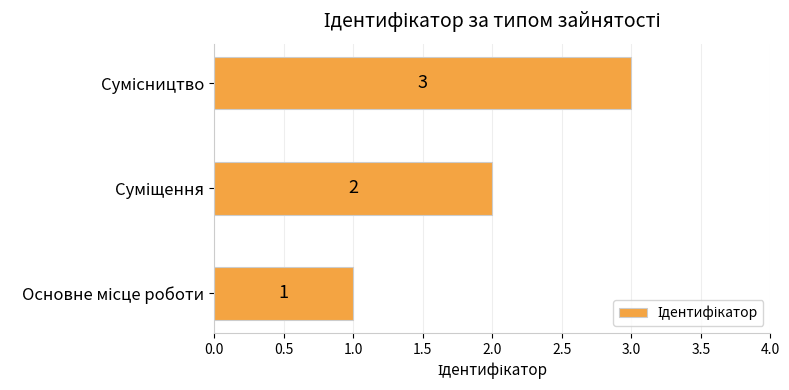

What is the sum of all values?

6